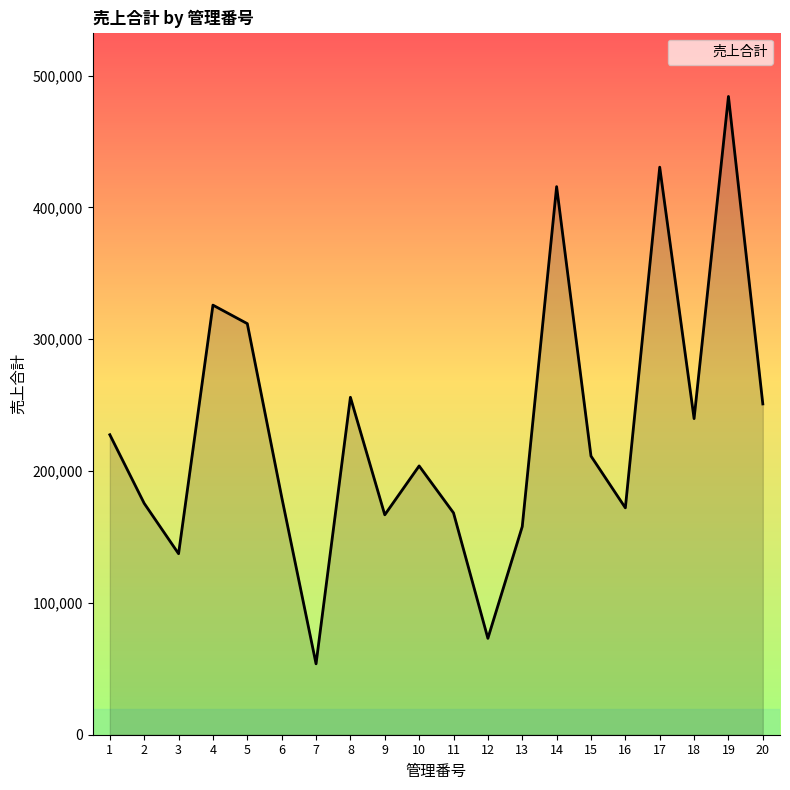

Read the value at 2, to the nearest 100.

175500